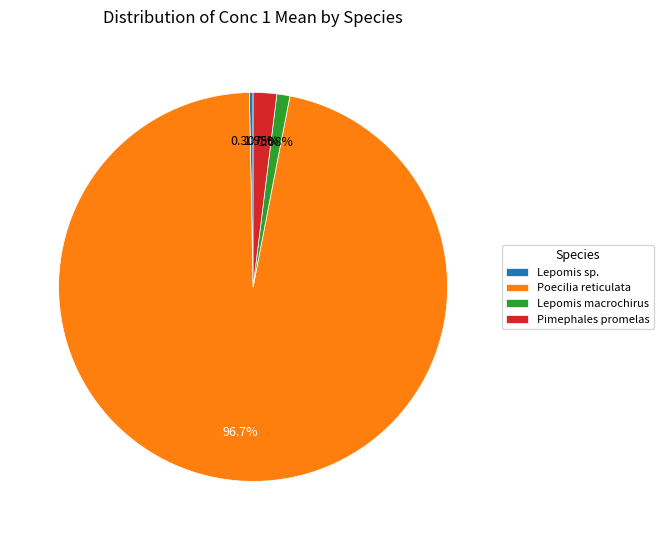

Rank the categories by value from lowest to highest.

Lepomis sp., Lepomis macrochirus, Pimephales promelas, Poecilia reticulata